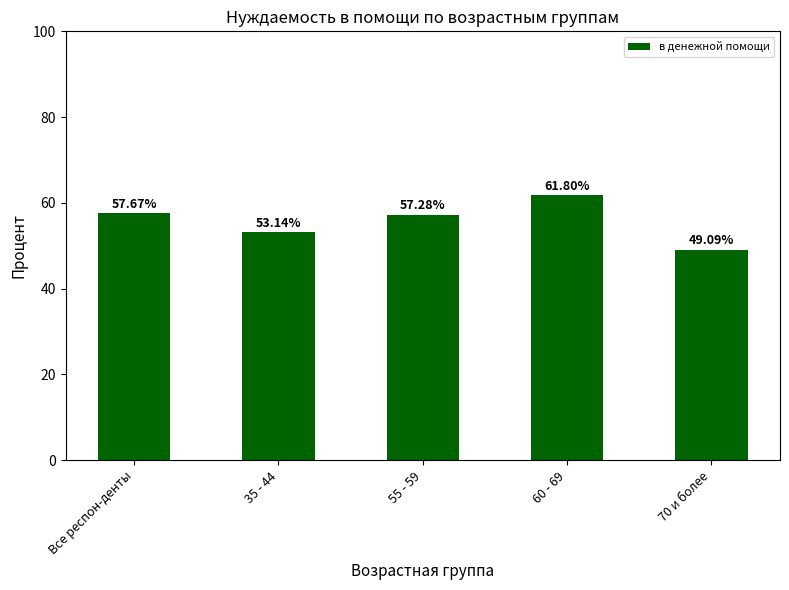

Are the bars horizontal?

No